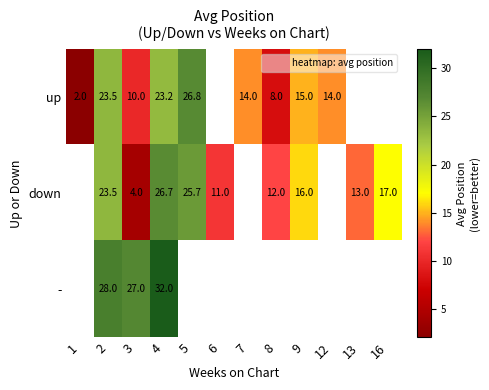

What is the maximum value shown in the chart?

32.0